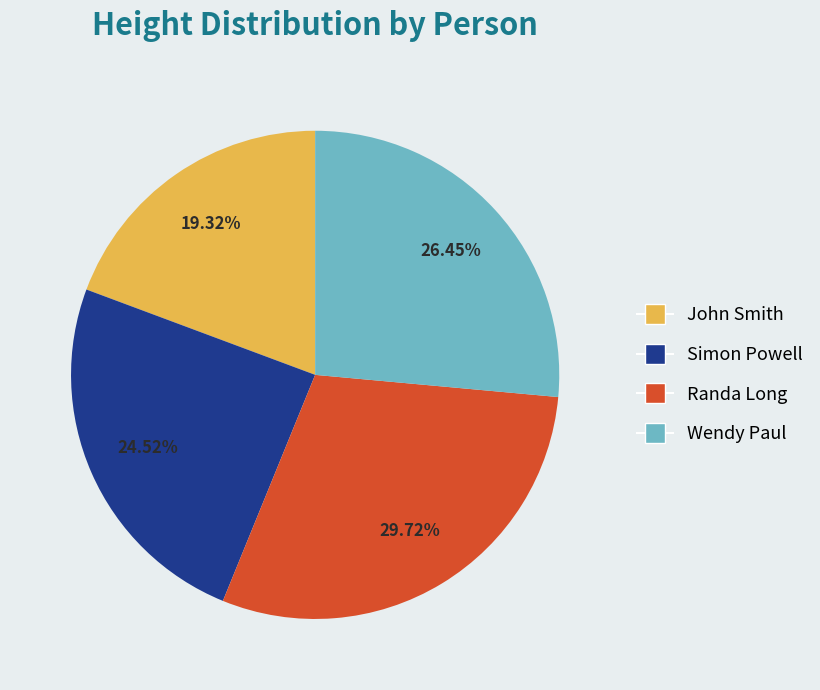

To the nearest percent, what is the average slice percentage?

25%